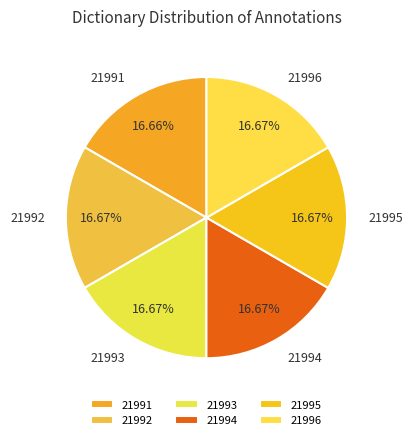

How many segments does this pie chart have?

6